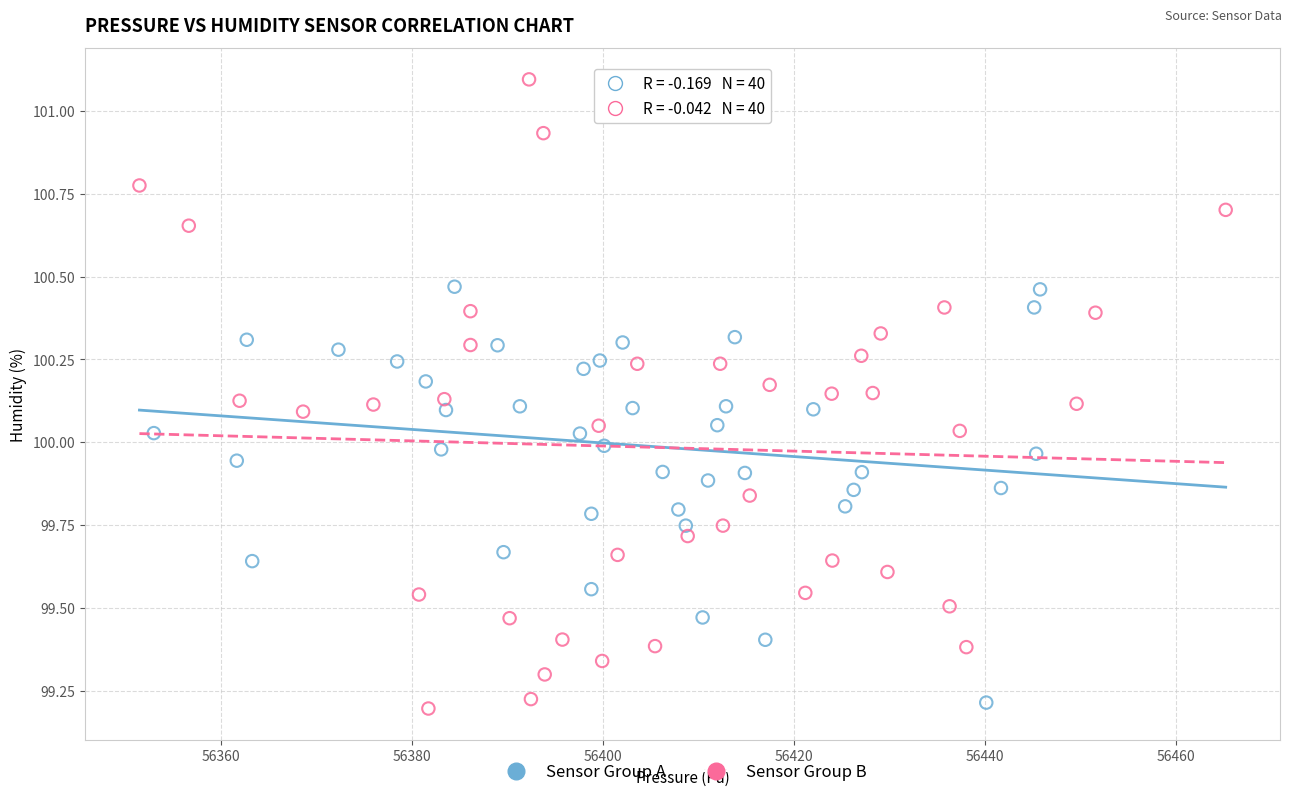

Which series has the widest spread of Y values?

Sensor Group B